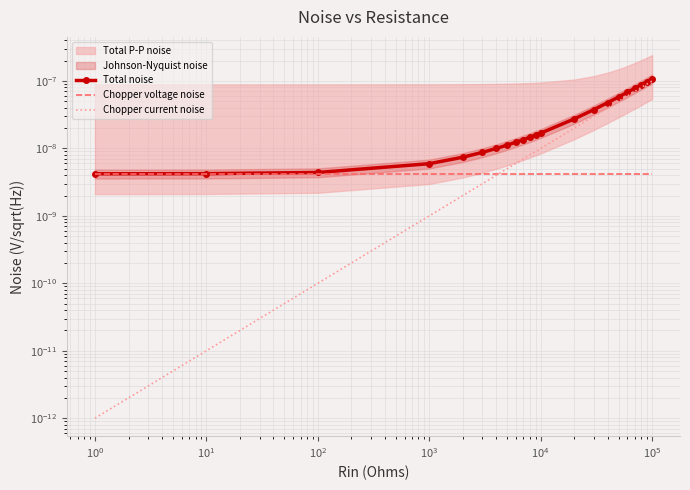

True or false: Chopper voltage noise has more than 1 points higher than both neighbors.

False